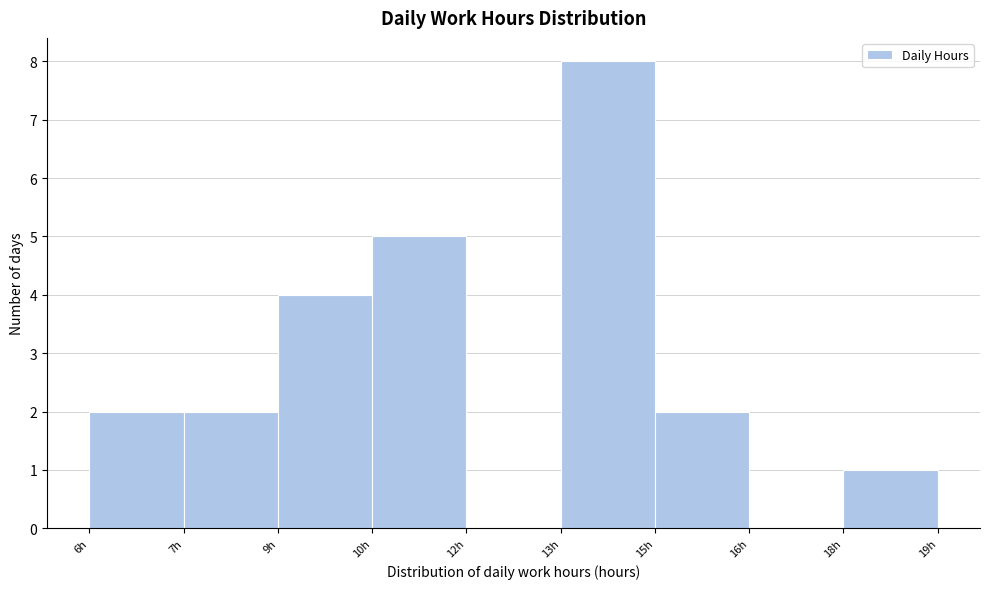

Reading left to right, transcribe all the data shown in this chart.

6h=2	7h=2	9h=4	10h=5	12h=0	13h=8	15h=2	16h=0	18h=1